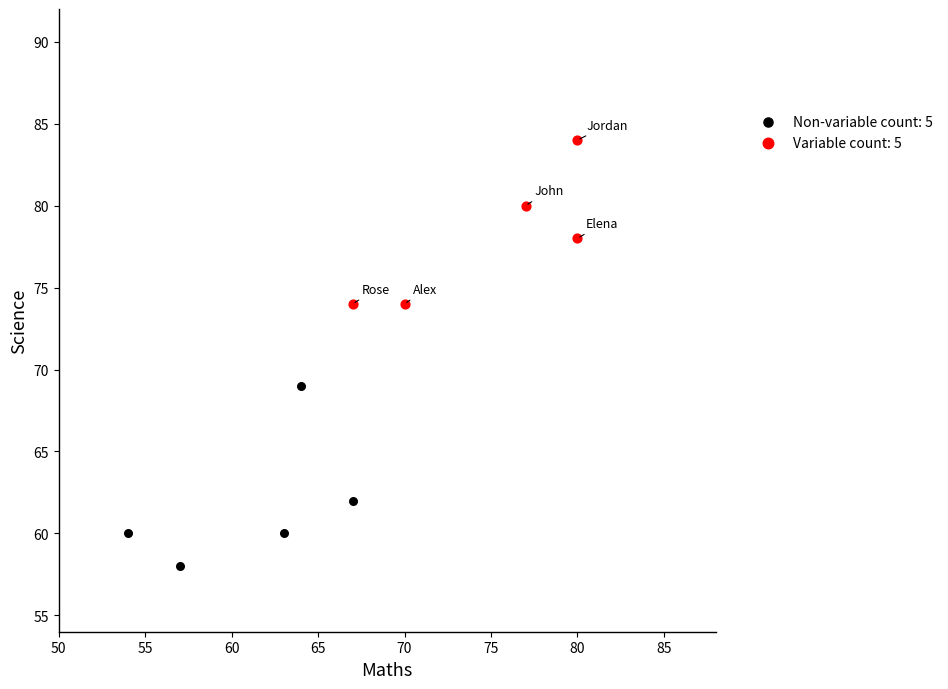

Which series contains the highest Y value?

Variable count: 5